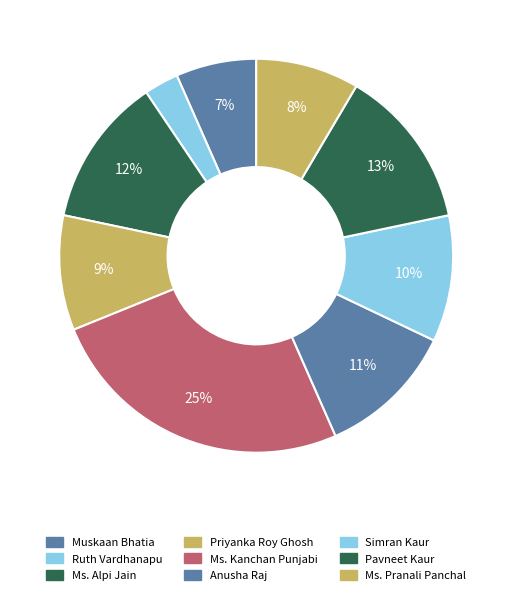

The Pavneet Kaur slice represents 21% of the pie. True or false?

False